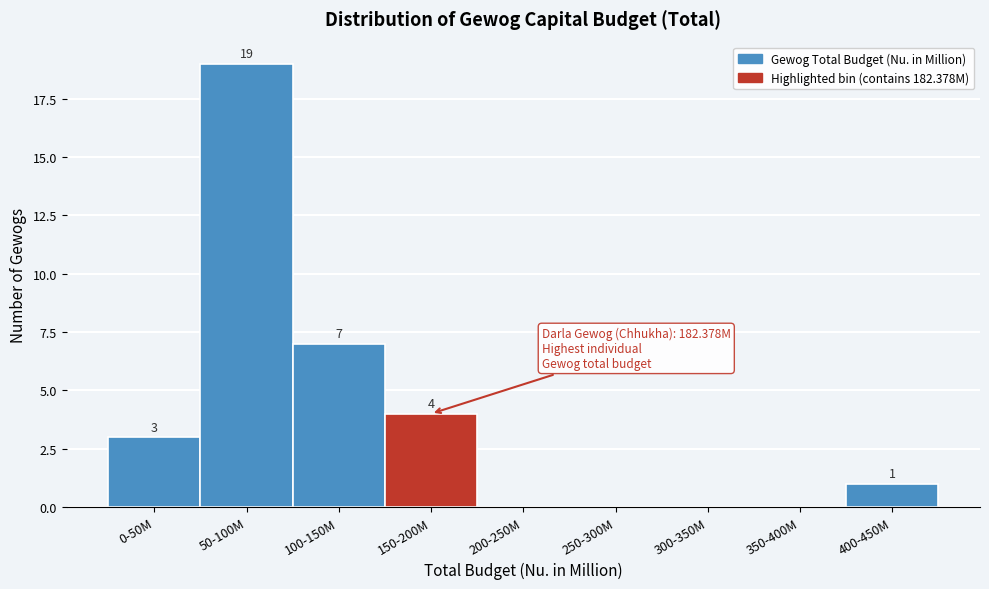

Reading left to right, what are all the values shown in this chart?

0-50M=3	50-100M=19	100-150M=7	150-200M=4	200-250M=0	250-300M=0	300-350M=0	350-400M=0	400-450M=1